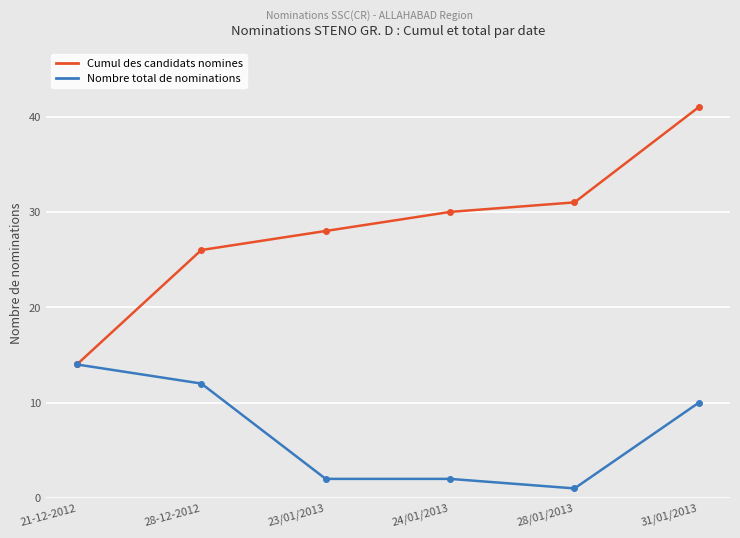

Which category has the highest value across all series?

31/01/2013